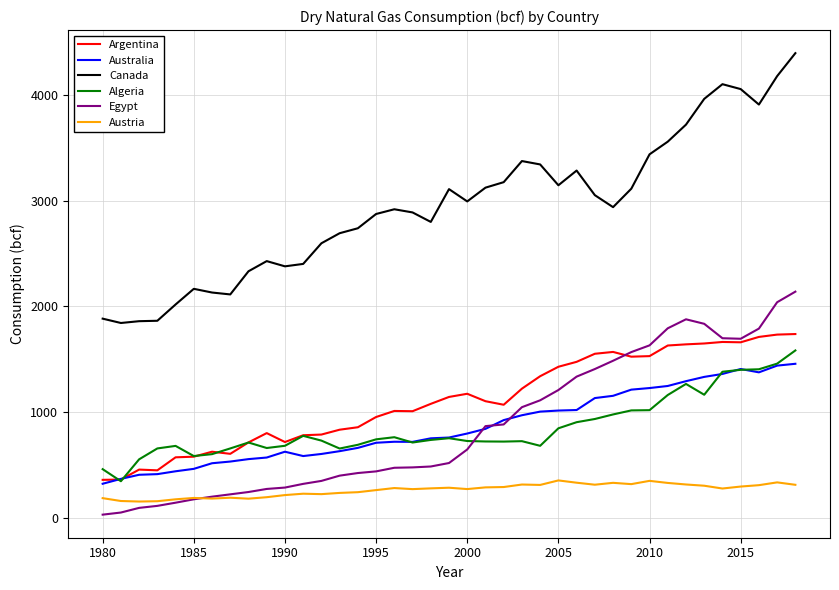

Which series has the largest total across all categories?

Canada